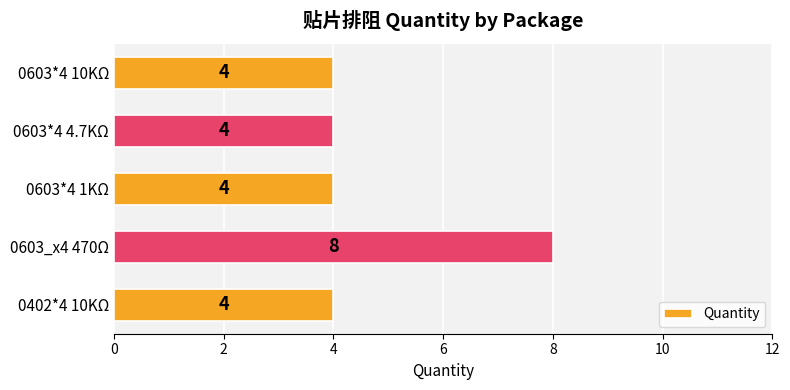

How many values are between 4 and 5?

4